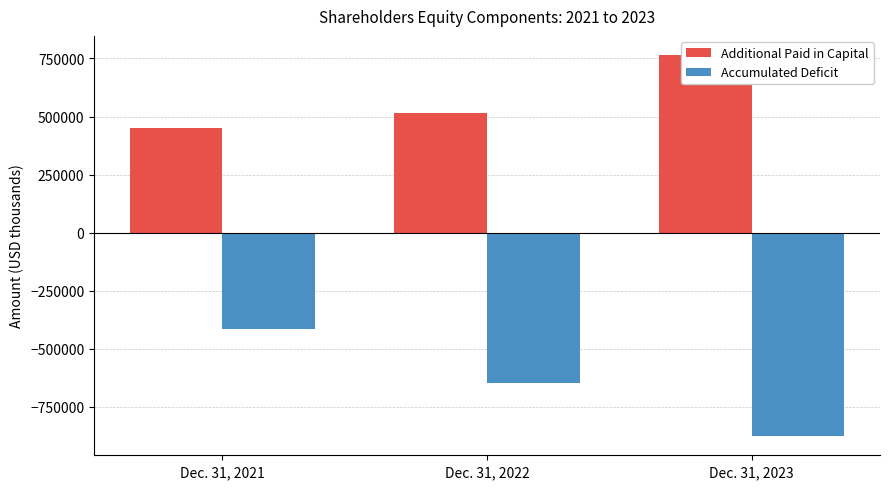

What is the difference between the Additional Paid in Capital values at Dec. 31, 2022 and Dec. 31, 2021?

64645